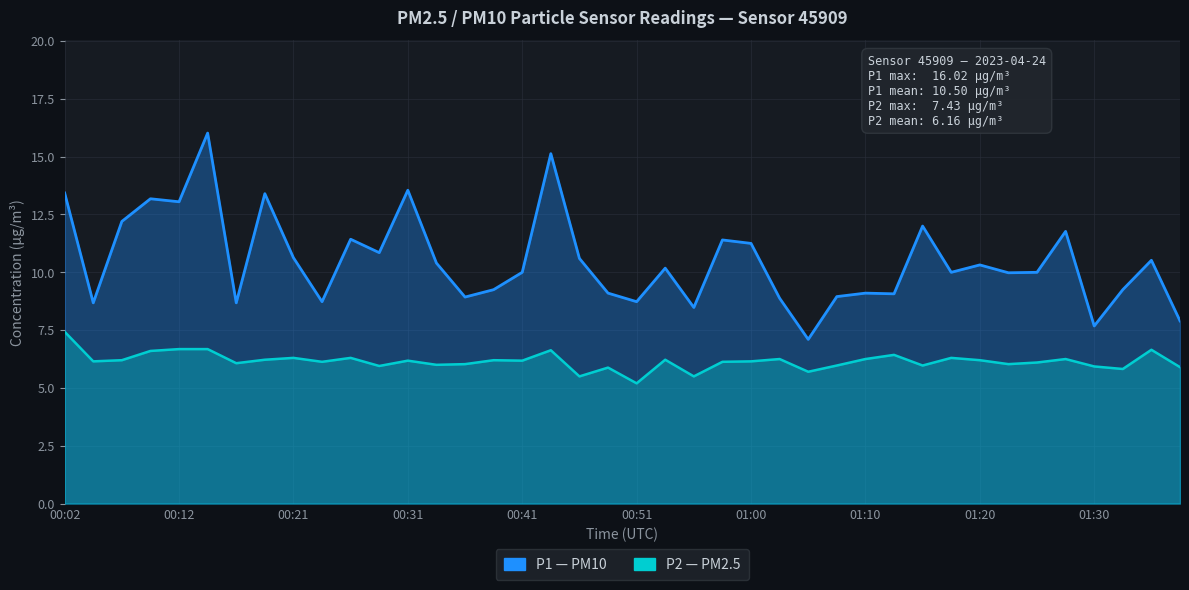

The value of P2 at 00:29 is 2.5. True or false?

False